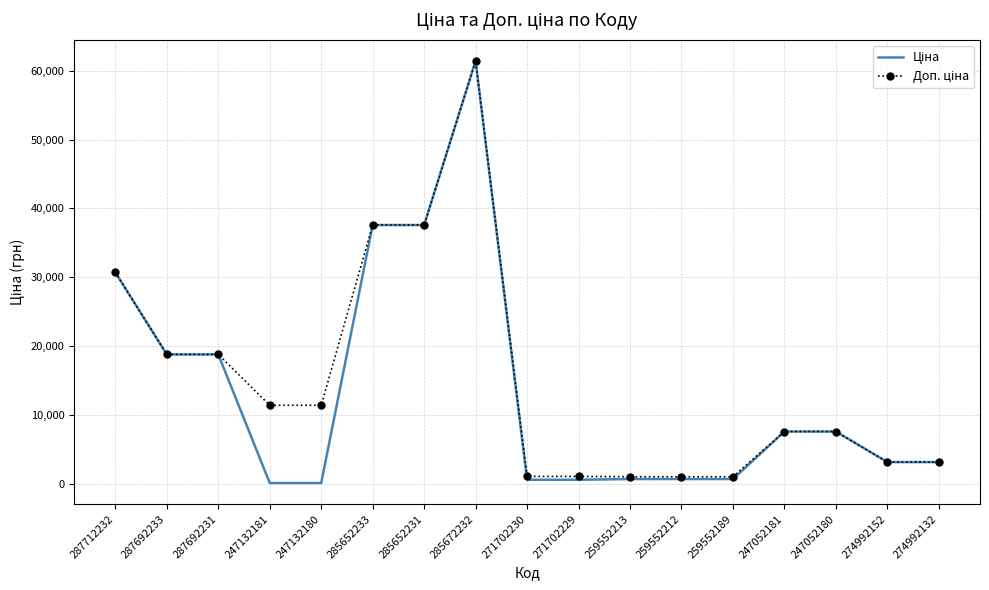

What is the total value across all series at 274992132?

6315.9